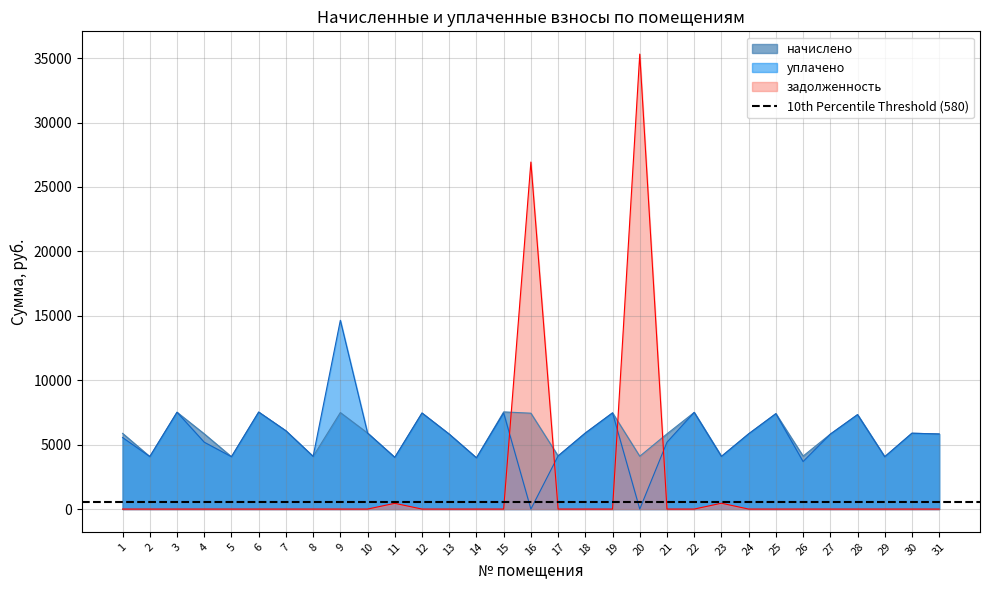

Is it true that уплачено equals 11620.7 at 22?

False